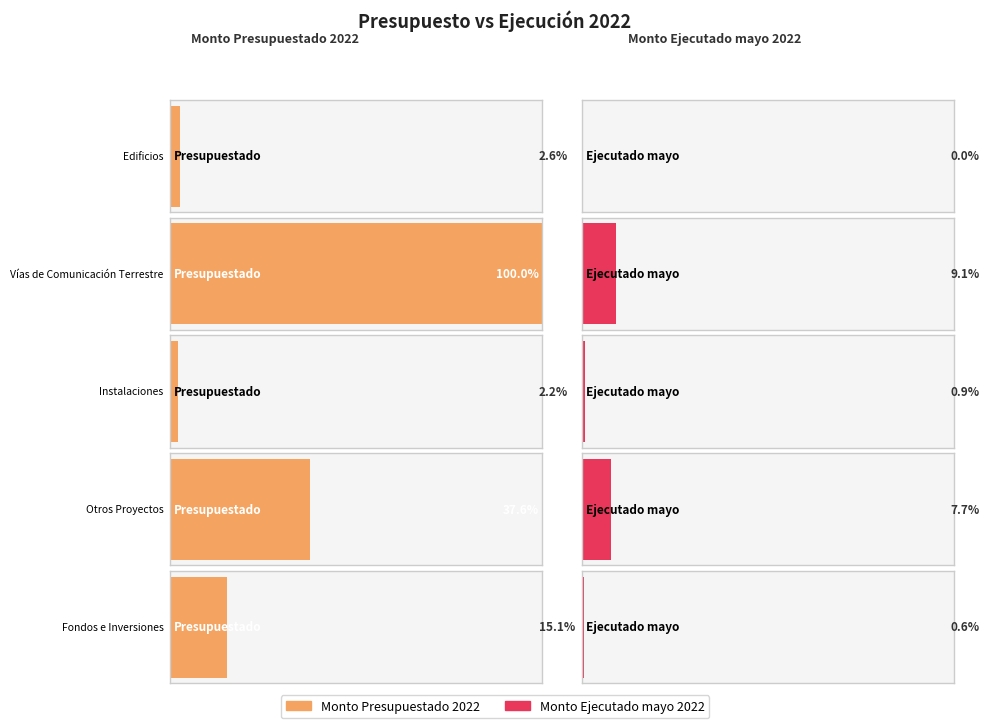

What is the sum of all Monto Ejecutado mayo 2022 values?

348804754.8